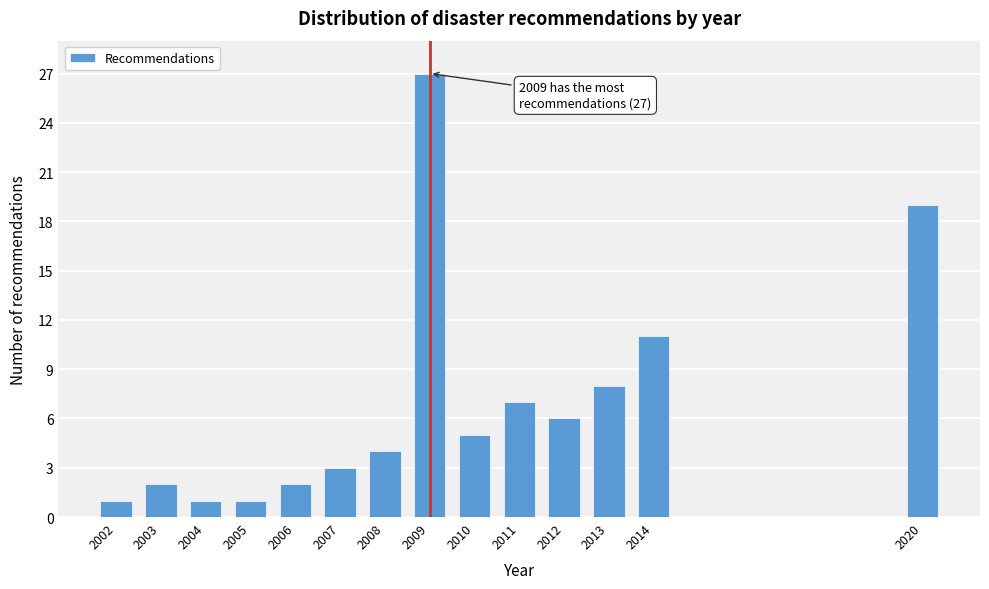

Reading left to right, extract all data points from this chart.

2002=1	2003=2	2004=1	2005=1	2006=2	2007=3	2008=4	2009=27	2010=5	2011=7	2012=6	2013=8	2014=11	2020=19